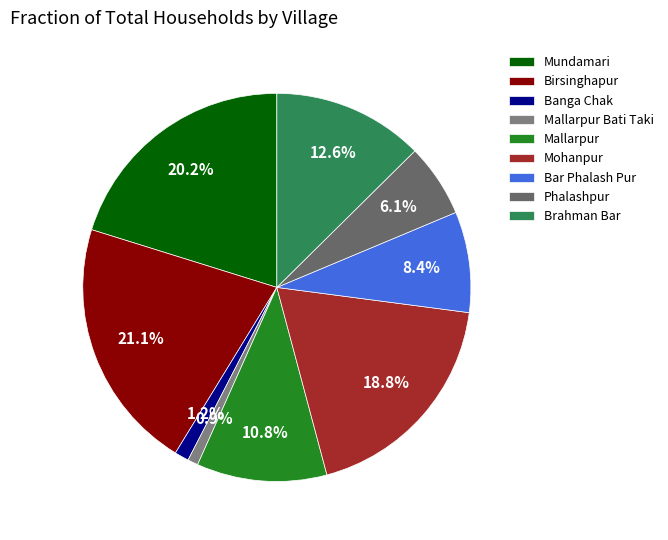

To the nearest percent, what percentage of the pie is Mohanpur?

19%